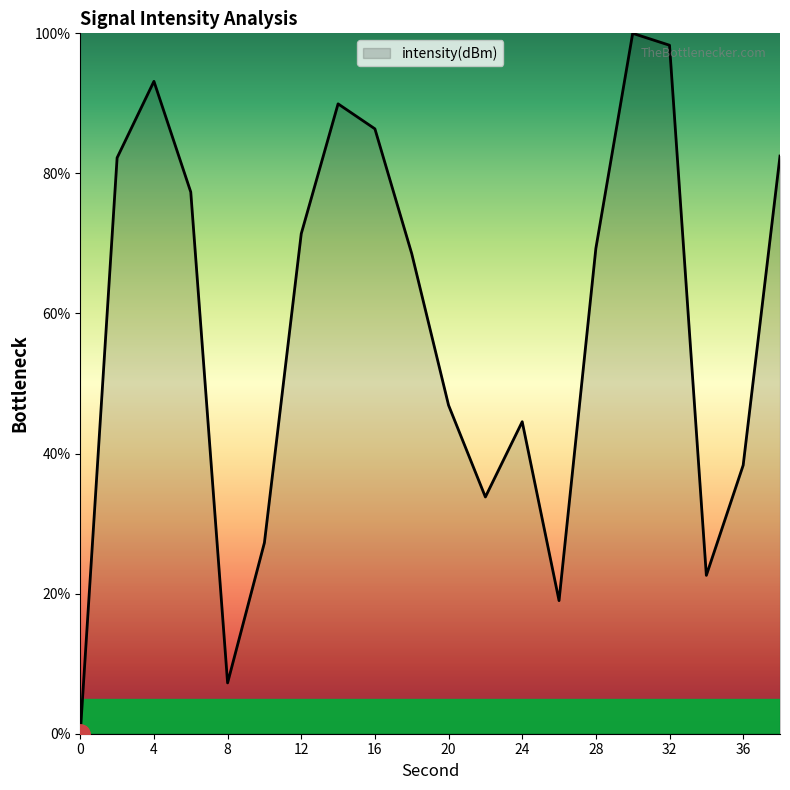

What is the maximum value shown in the chart?

100.0